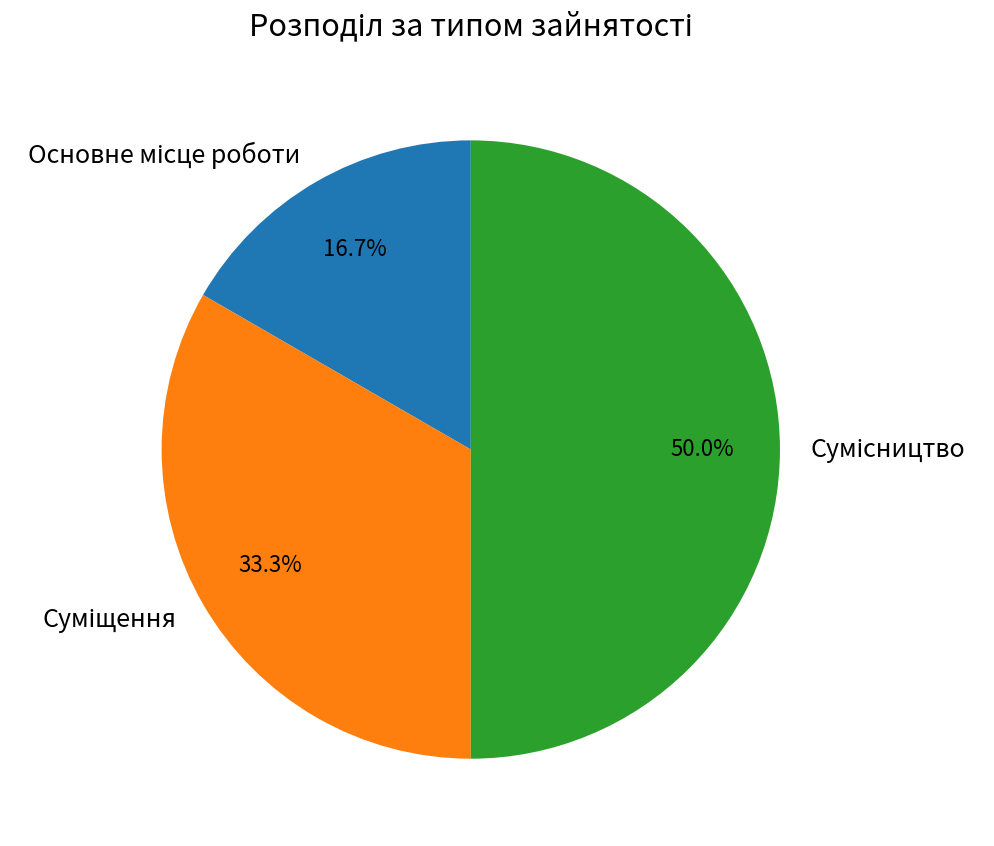

What is the ratio of the value at Основне місце роботи to the value at Сумісництво?

0.3